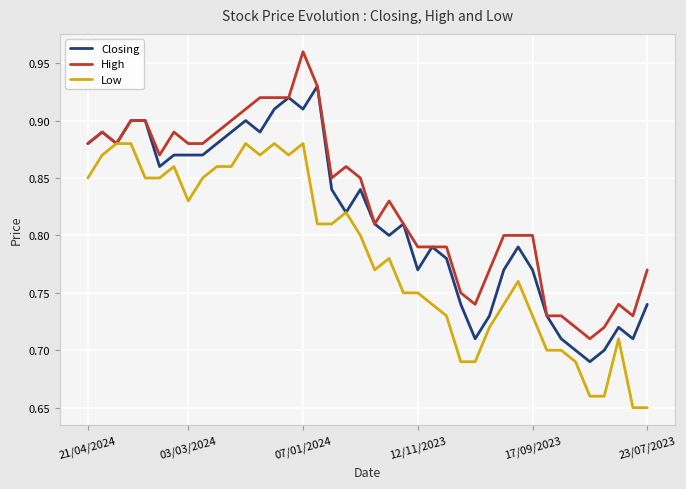

List the series in order of their peak value, highest first.

High, Closing, Low